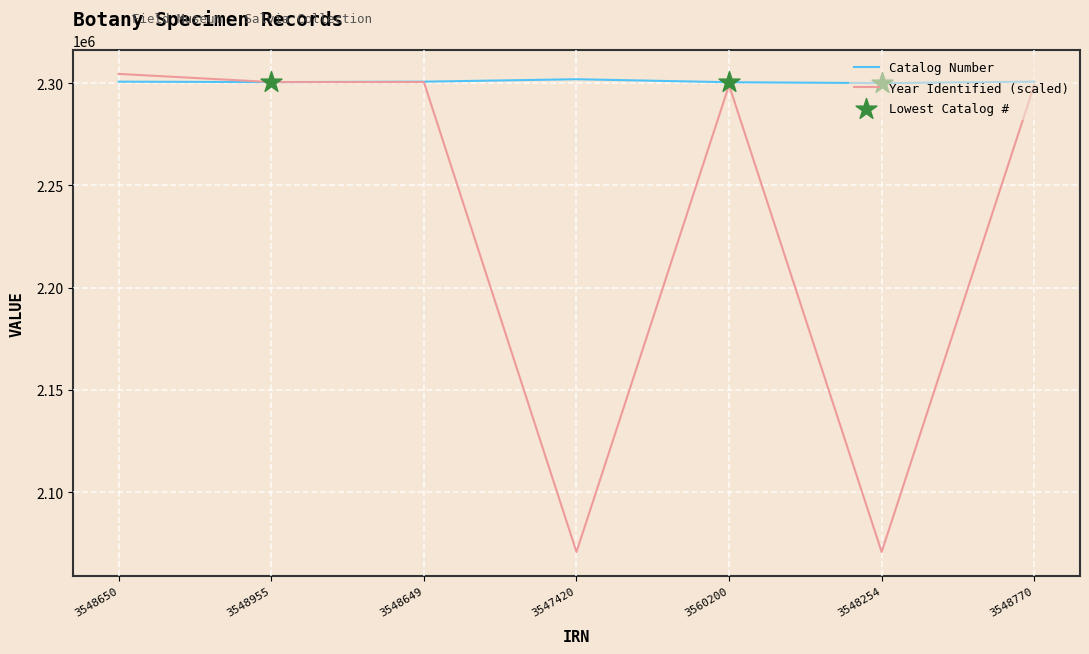

What is the greatest value displayed?

2304577.6